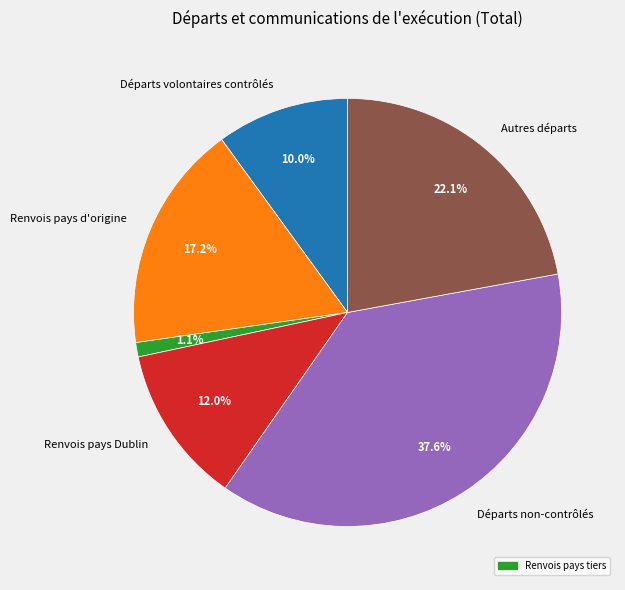

Is there a majority slice in this chart?

No